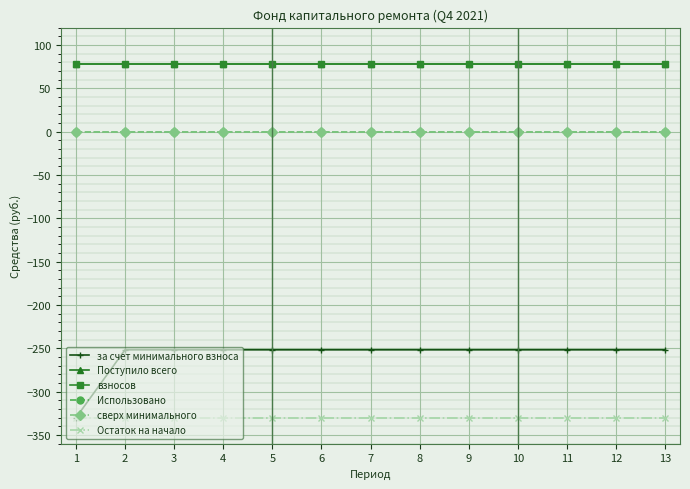

Is this an area chart (filled region under the line)?

No